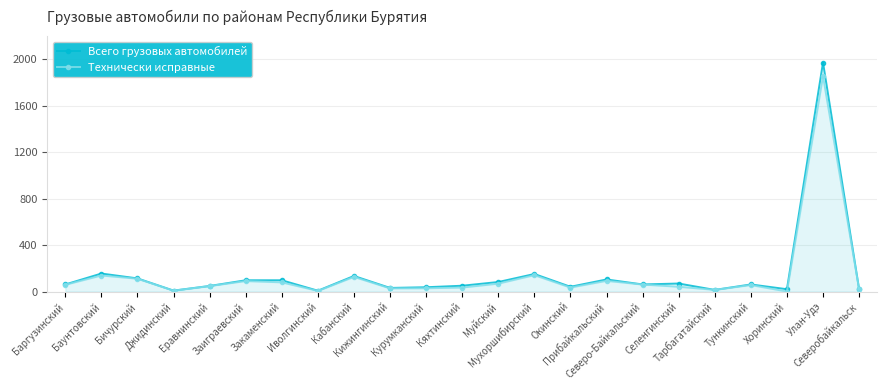

Is the value of Всего грузовых автомобилей at Северобайкальск greater than the value of Технически исправные at Бичурский?

No